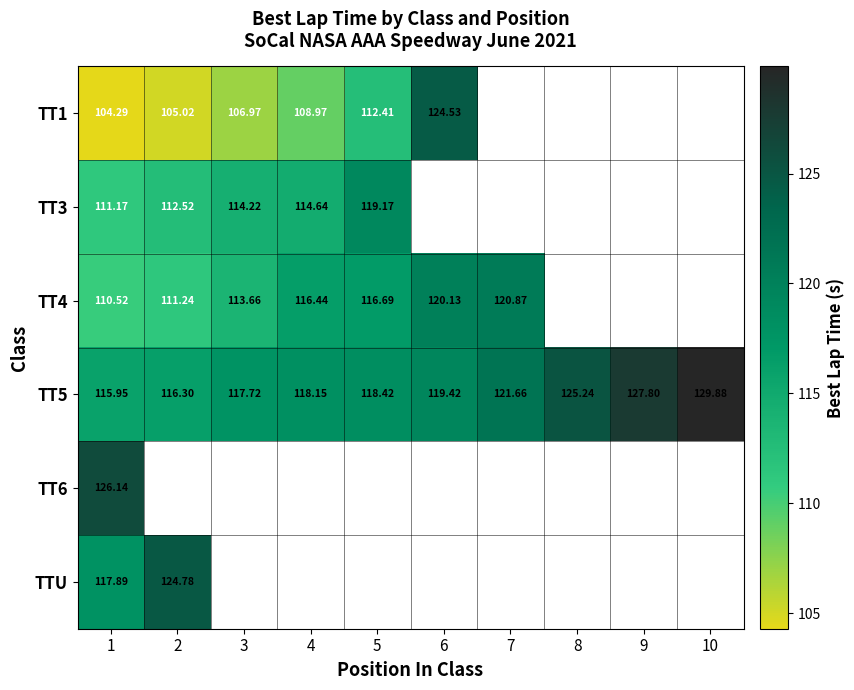

What is the maximum value for TT3?

119.2